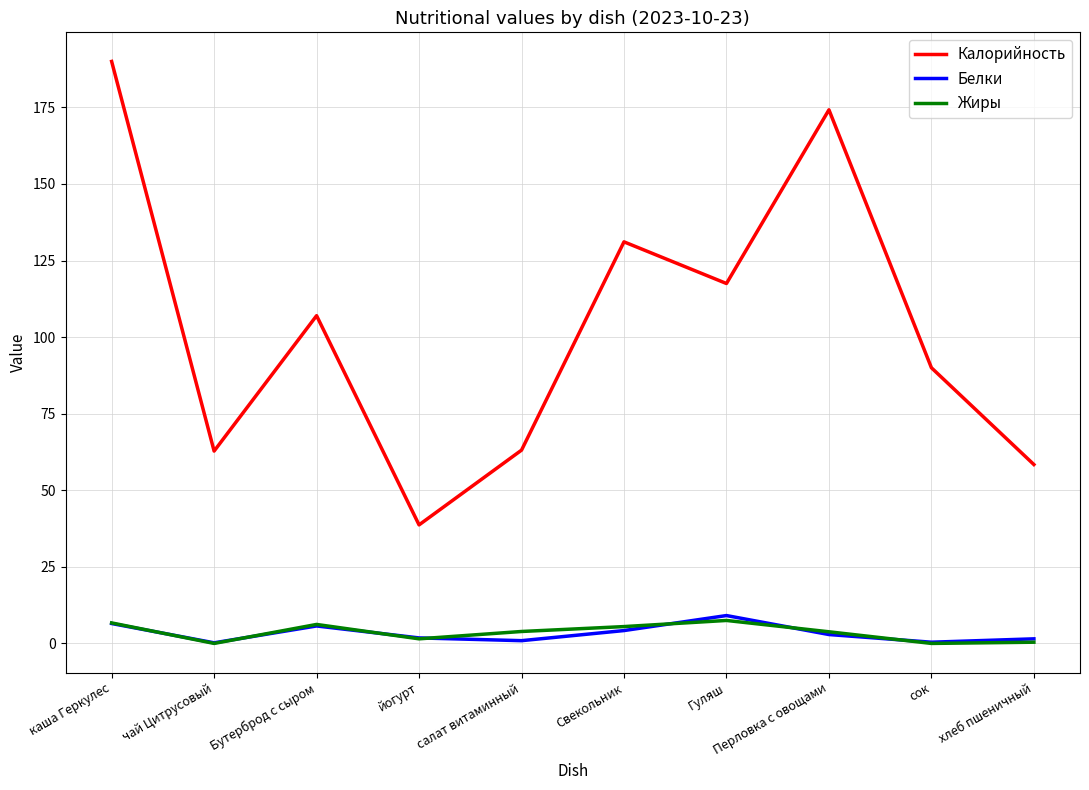

Where is the first local minimum for Калорийность?

чай Цитрусовый